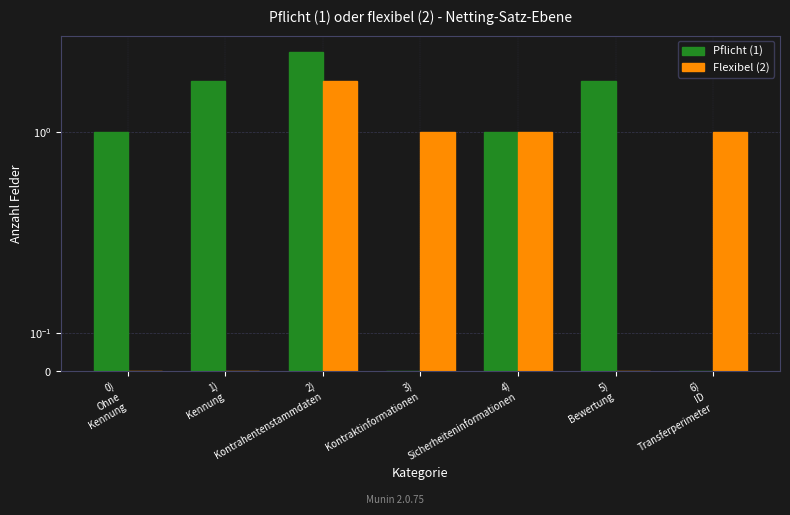

Which series has the largest total across all categories?

Pflicht (1)